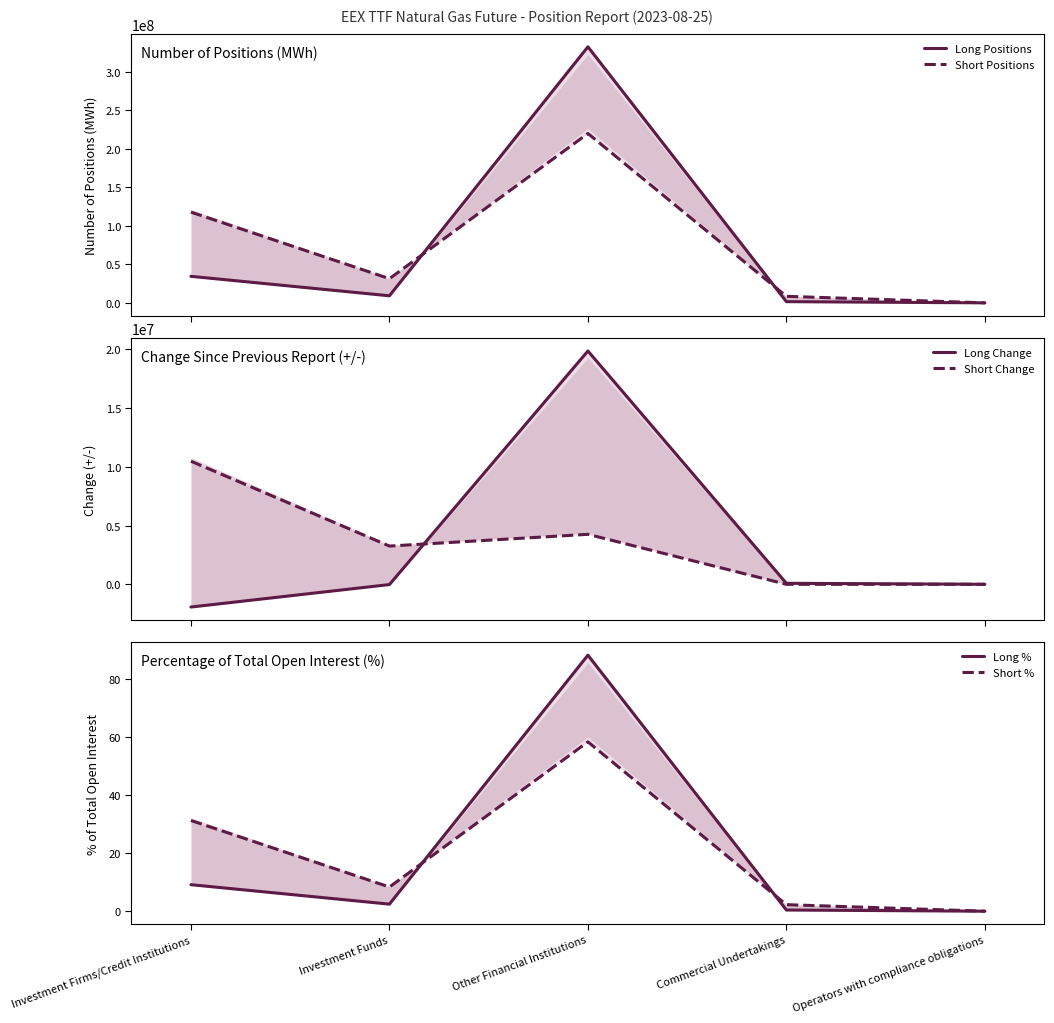

What is the value of the Short Positions point at the 3rd from the left?

220078869.0